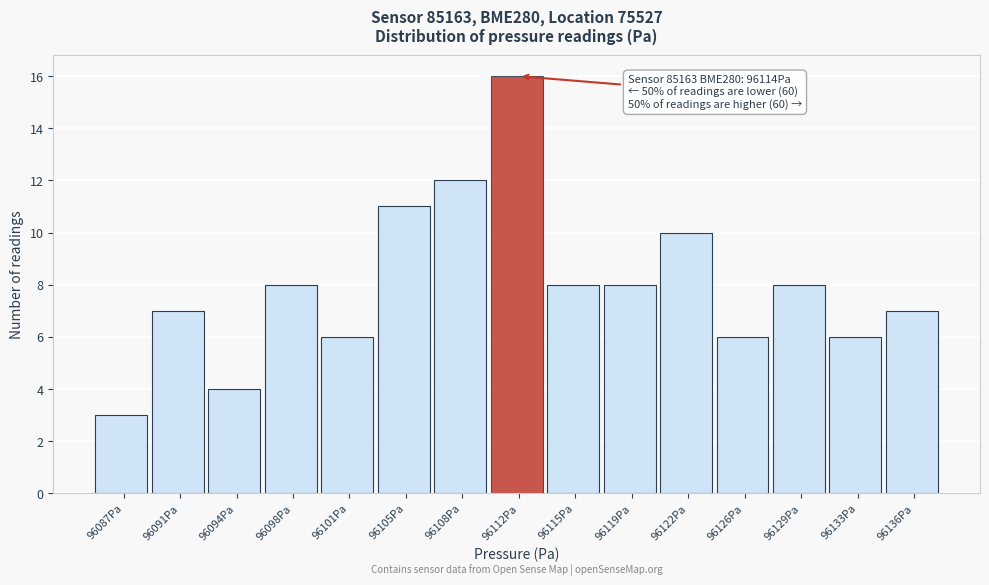

Reading left to right, what are all the values shown in this chart?

3	7	4	8	6	11	12	16	8	8	10	6	8	6	7